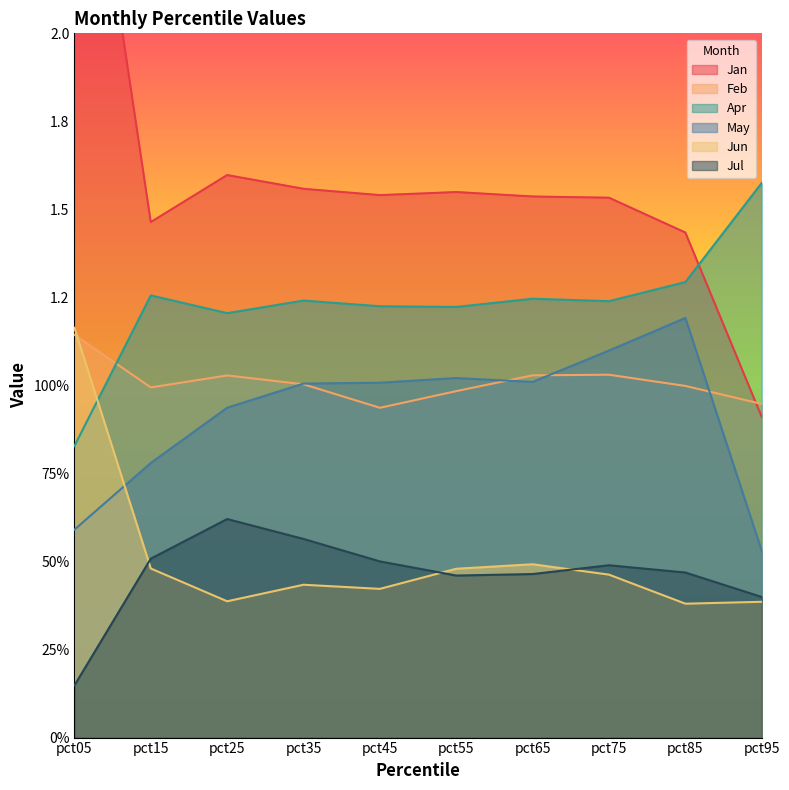

Reading right to left, extract all data points from this chart.

Jan: pct95=0.9	pct85=1.4	pct75=1.5	pct65=1.5	pct55=1.5	pct45=1.5	pct35=1.6	pct25=1.6	pct15=1.5	pct05=2.9
Feb: pct95=0.9	pct85=1.0	pct75=1.0	pct65=1.0	pct55=1.0	pct45=0.9	pct35=1.0	pct25=1.0	pct15=1.0	pct05=1.1
Apr: pct95=1.6	pct85=1.3	pct75=1.2	pct65=1.2	pct55=1.2	pct45=1.2	pct35=1.2	pct25=1.2	pct15=1.3	pct05=0.8
May: pct95=0.5	pct85=1.2	pct75=1.1	pct65=1.0	pct55=1.0	pct45=1.0	pct35=1.0	pct25=0.9	pct15=0.8	pct05=0.6
Jun: pct95=0.4	pct85=0.4	pct75=0.5	pct65=0.5	pct55=0.5	pct45=0.4	pct35=0.4	pct25=0.4	pct15=0.5	pct05=1.2
Jul: pct95=0.4	pct85=0.5	pct75=0.5	pct65=0.5	pct55=0.5	pct45=0.5	pct35=0.6	pct25=0.6	pct15=0.5	pct05=0.1